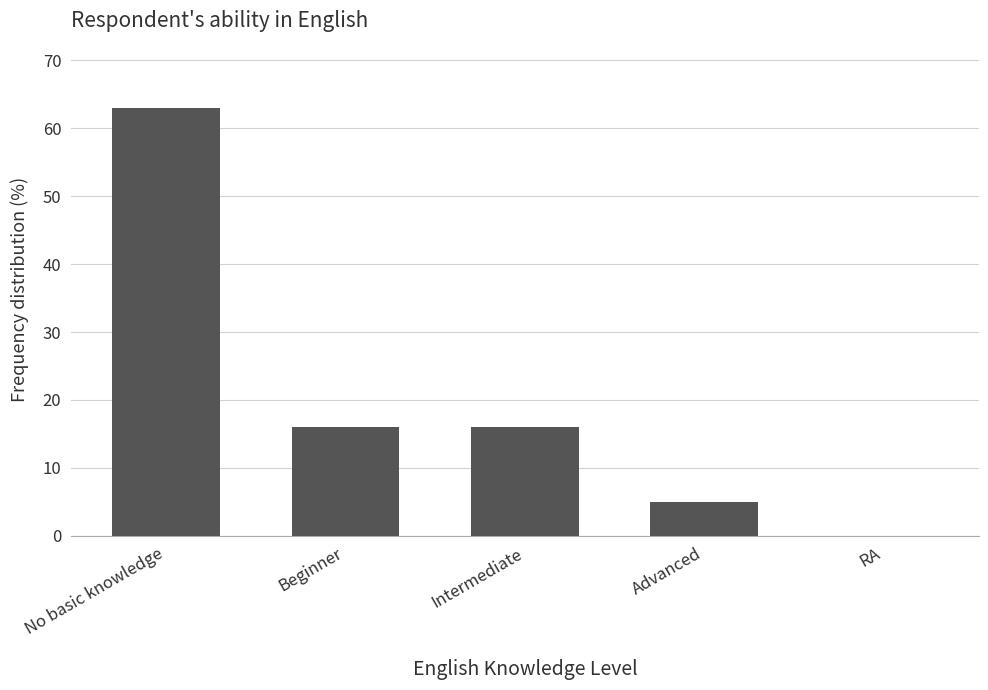

What is the maximum value shown in the chart?

63